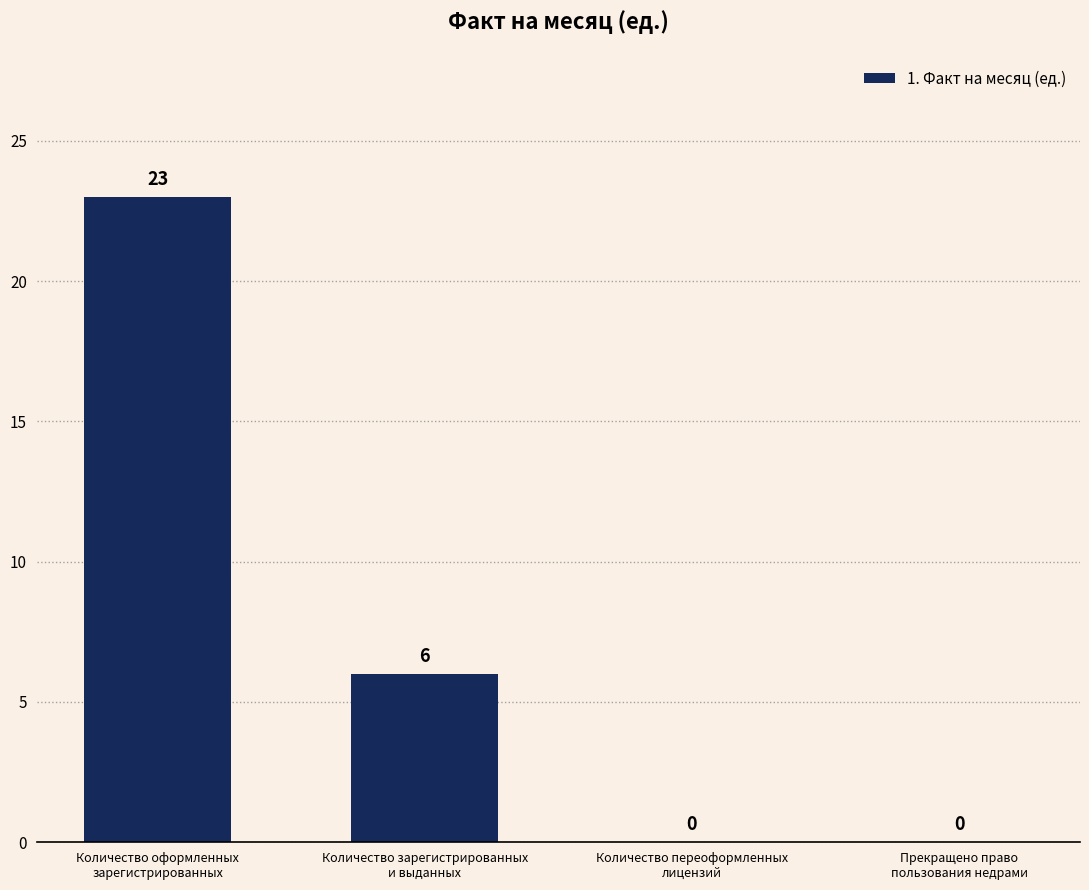

How many data points does each series have?

4